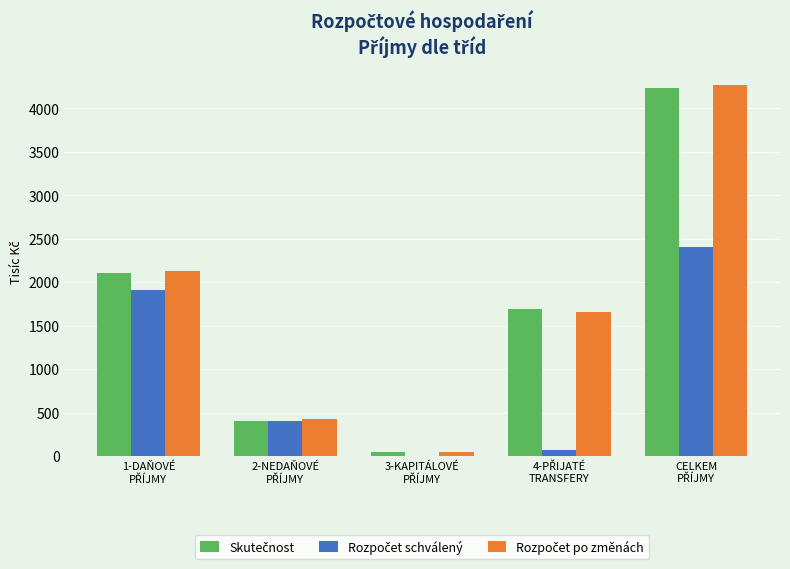

What is the maximum value shown in the chart?

4266.1